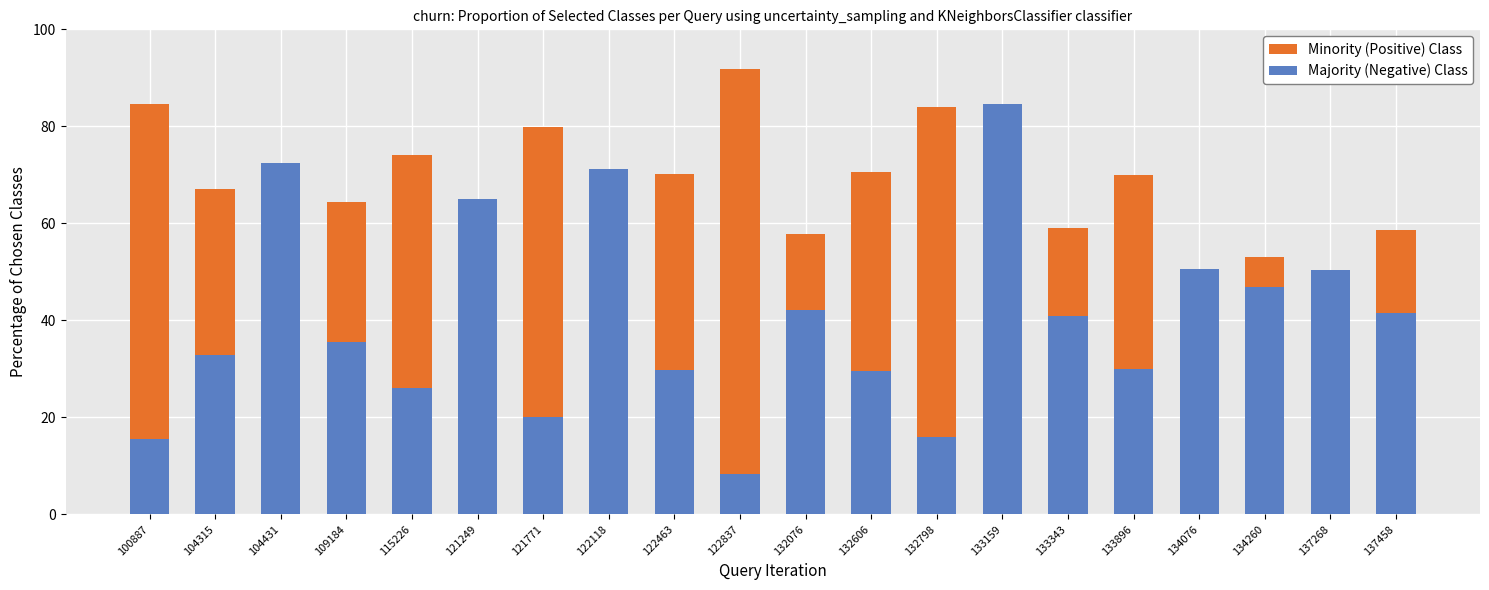

Is the value of Minority (Positive) Class at 122463 greater than the value of Majority (Negative) Class at 100887?

Yes